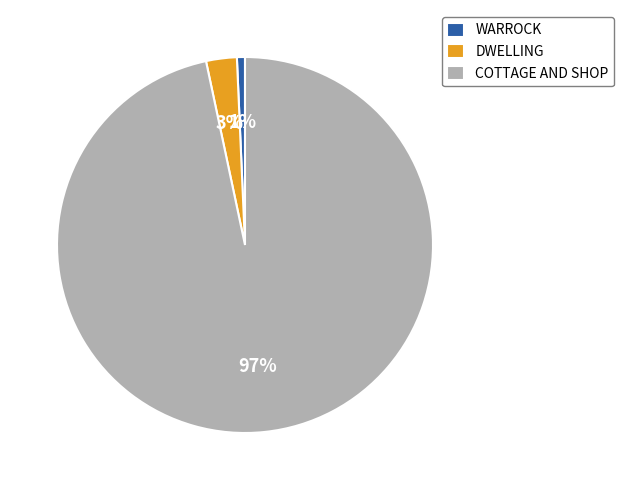

Between WARROCK and DWELLING, which is larger?

DWELLING